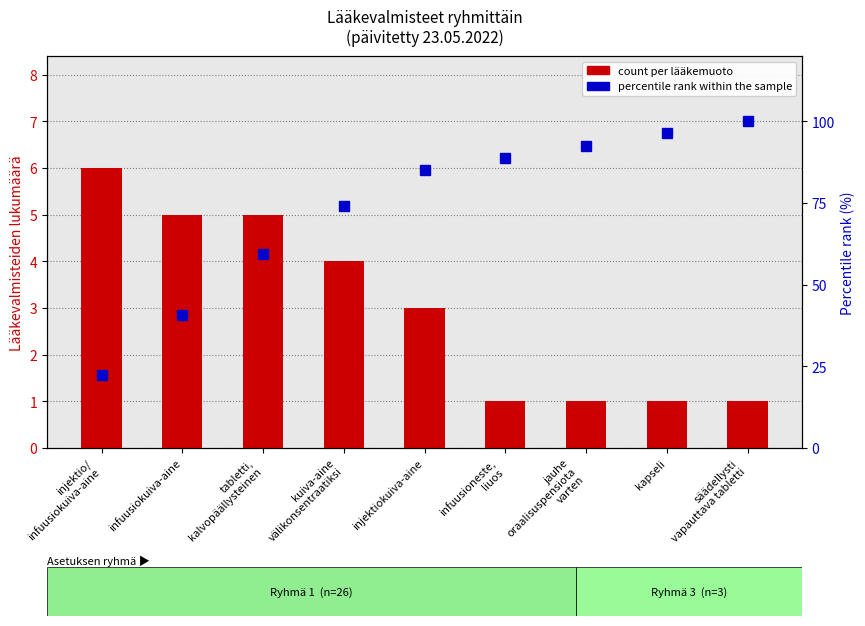

At which category is the sum across all series the highest?

säädellysti
vapauttava tabletti